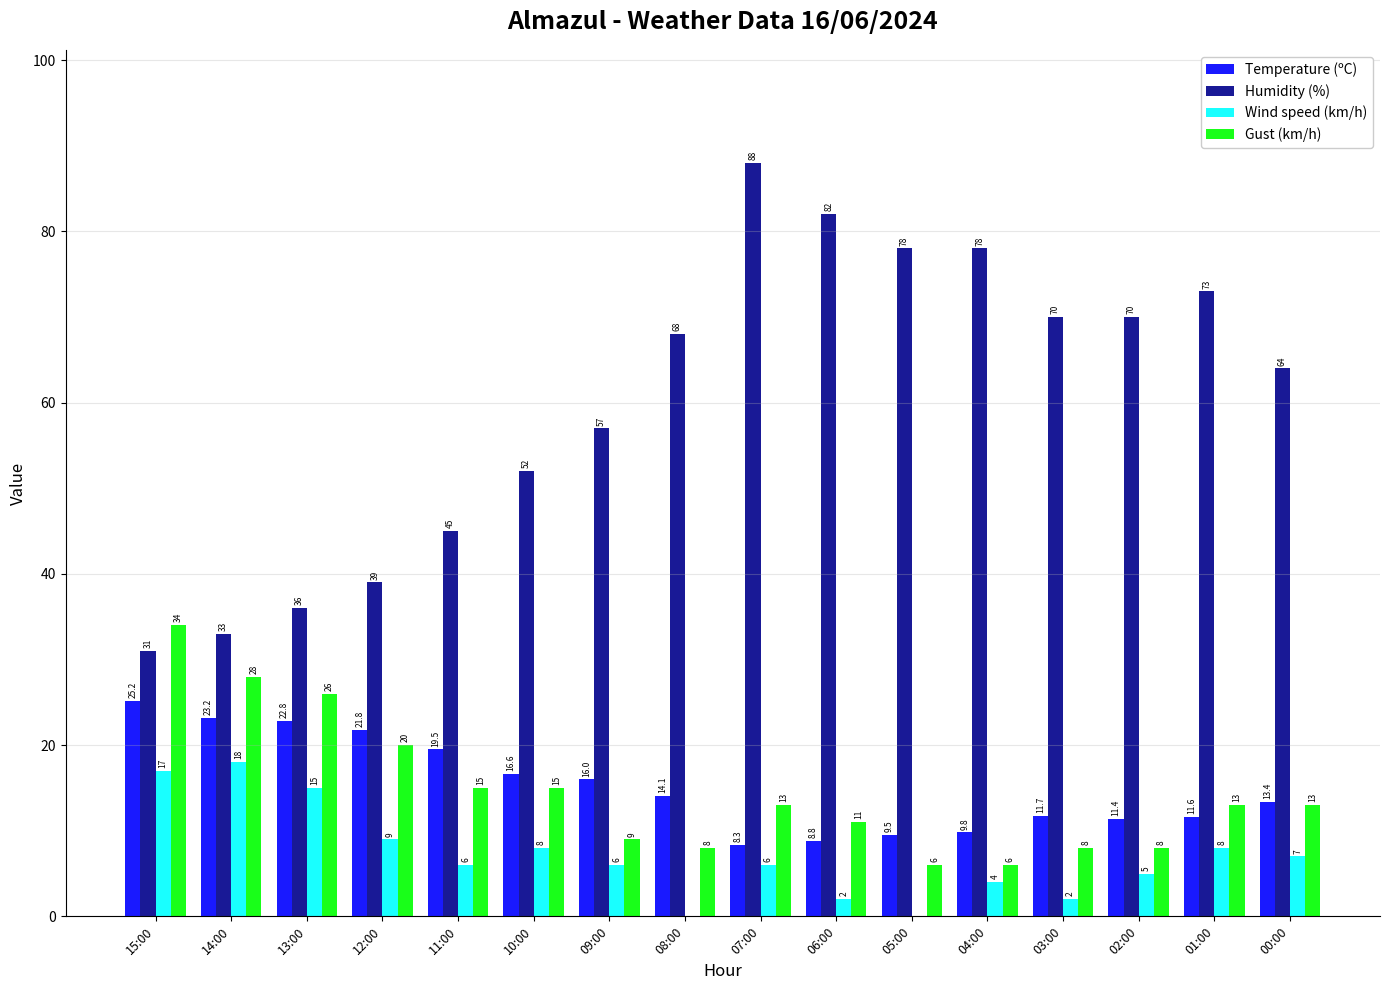

Reading right to left, extract all data points from this chart.

Temperature (ºC): 13.4	11.6	11.4	11.7	9.8	9.5	8.8	8.3	14.1	16.0	16.6	19.5	21.8	22.8	23.2	25.2
Humidity (%): 64.0	73.0	70.0	70.0	78.0	78.0	82.0	88.0	68.0	57.0	52.0	45.0	39.0	36.0	33.0	31.0
Wind speed (km/h): 7.0	8.0	5.0	2.0	4.0	0.0	2.0	6.0	0.0	6.0	8.0	6.0	9.0	15.0	18.0	17.0
Gust (km/h): 13.0	13.0	8.0	8.0	6.0	6.0	11.0	13.0	8.0	9.0	15.0	15.0	20.0	26.0	28.0	34.0